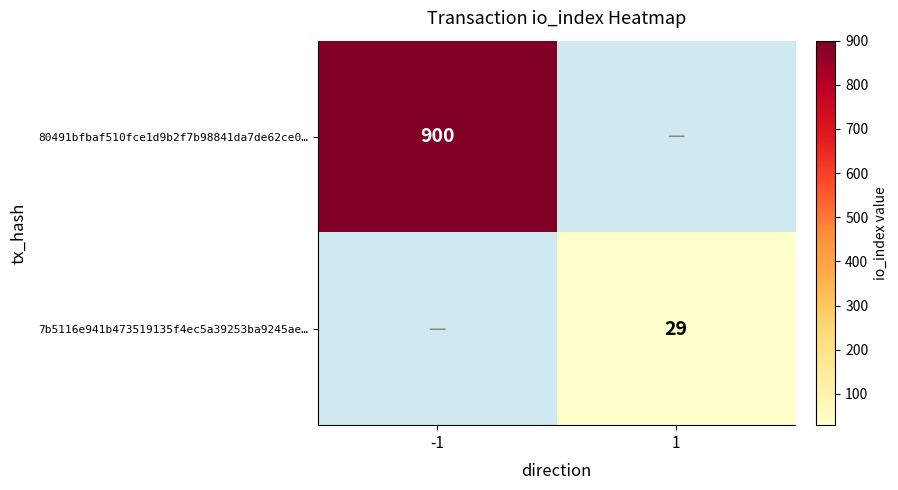

Is it true that 7b5116e941b473519135f4ec5a39253ba9245ae… equals 41 at 1?

False